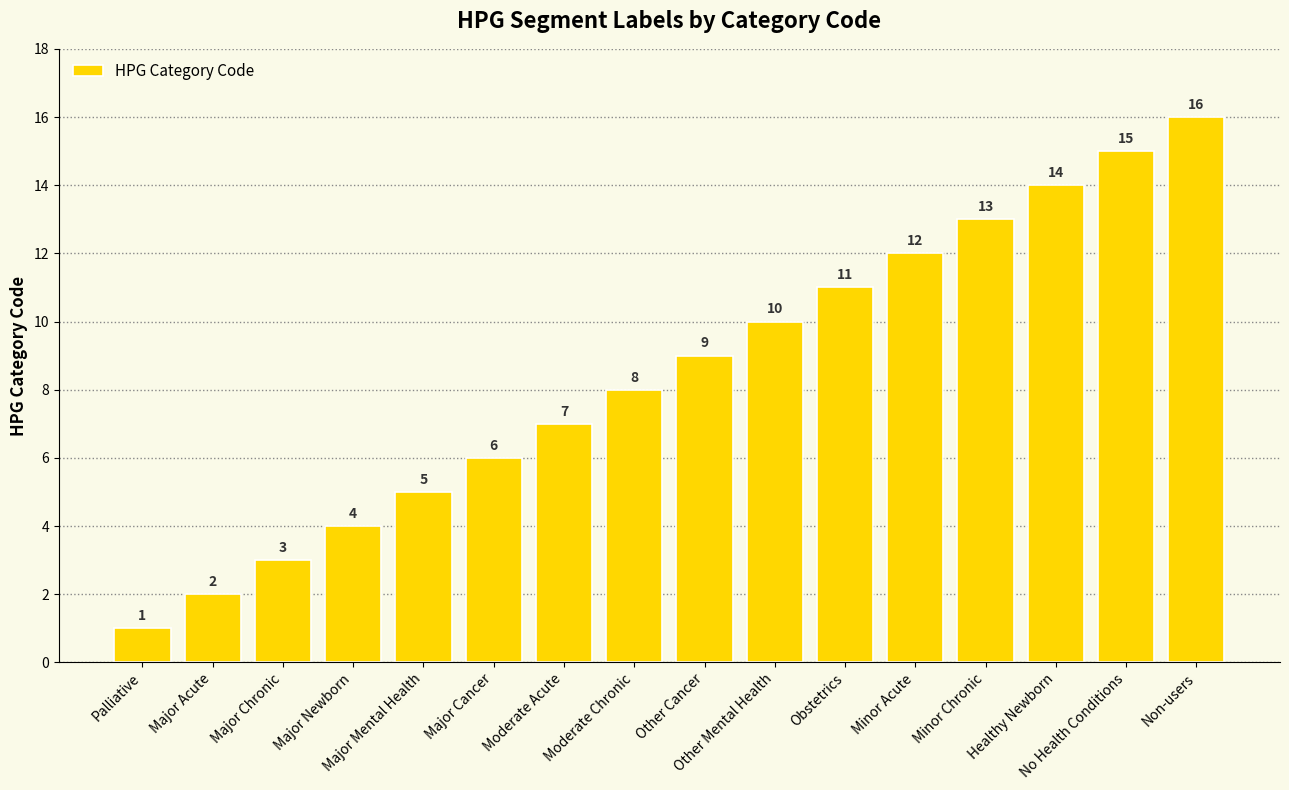

What is the sum of the values at No Health Conditions and Moderate Chronic?

23